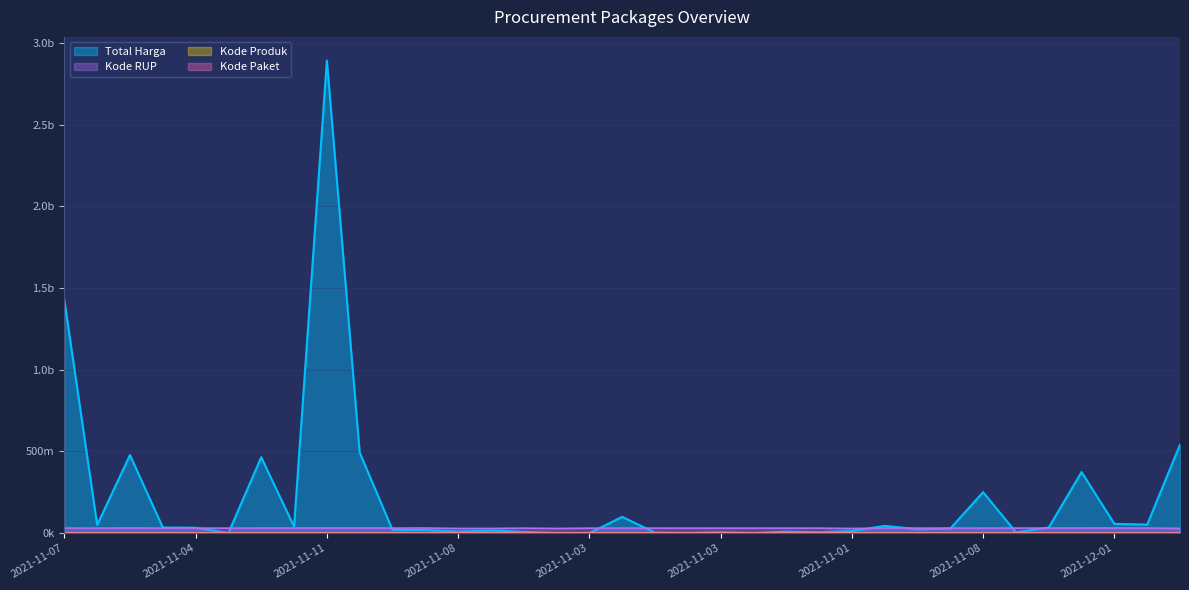

Is the value of Kode Produk at 2021-11-04 greater than the value of Total Harga at 2021-11-03?

Yes